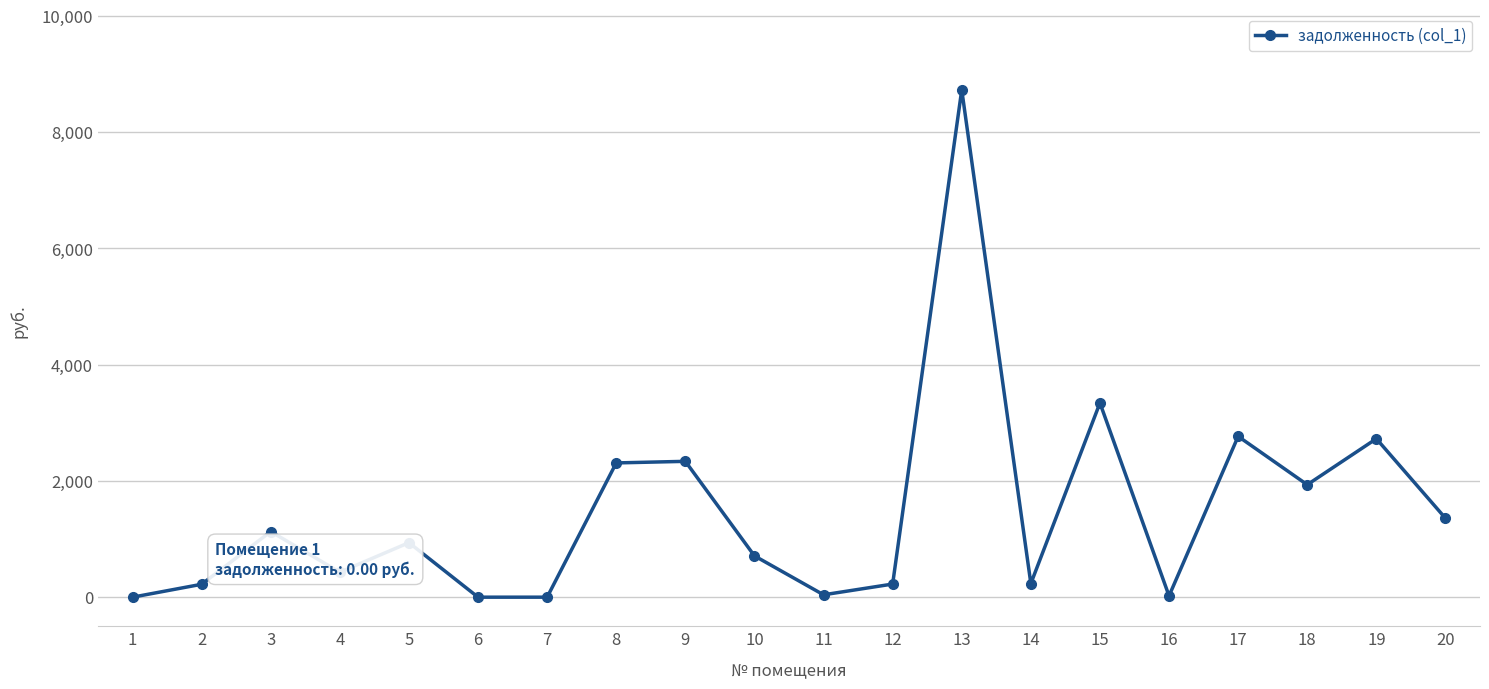

What value does the data have at 3?

1128.6